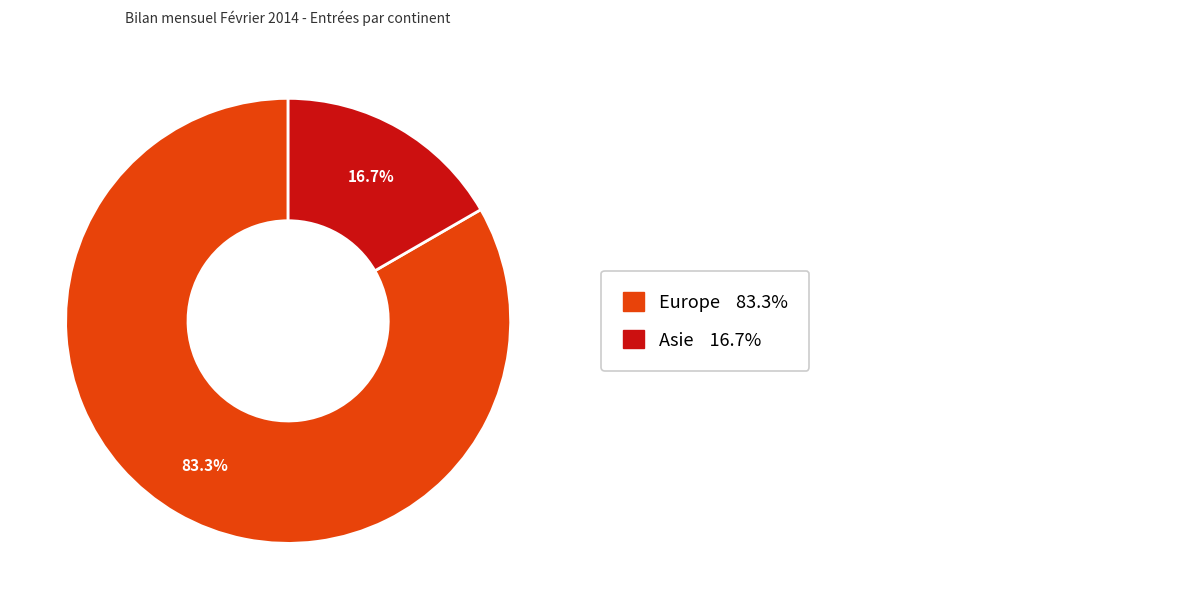

Is there a majority slice in this chart?

Yes